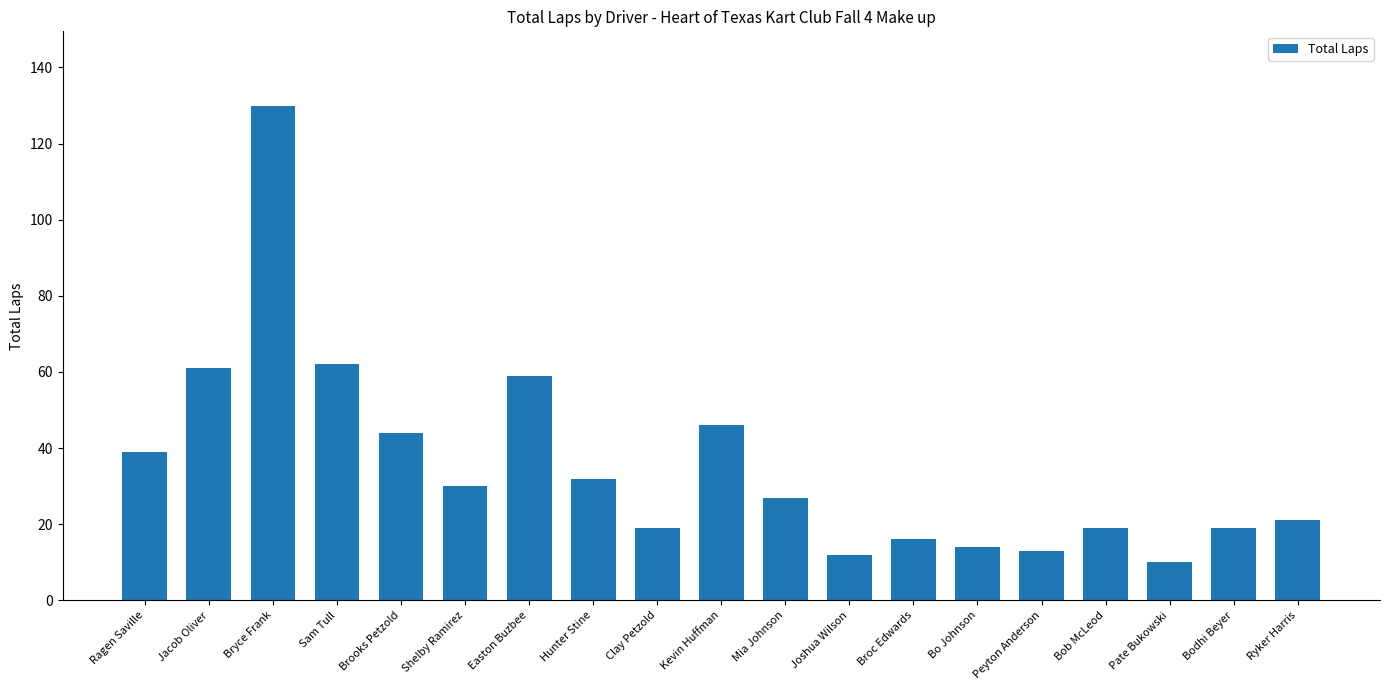

The chart shows a value of 19 at Clay Petzold. True or false?

True